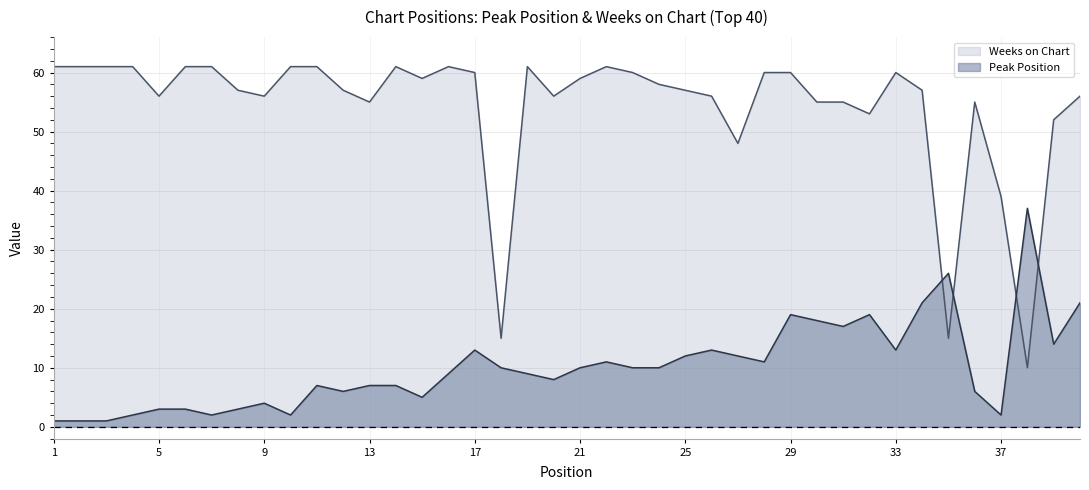

How many intersections are there between Peak Position and Weeks on Chart?

4